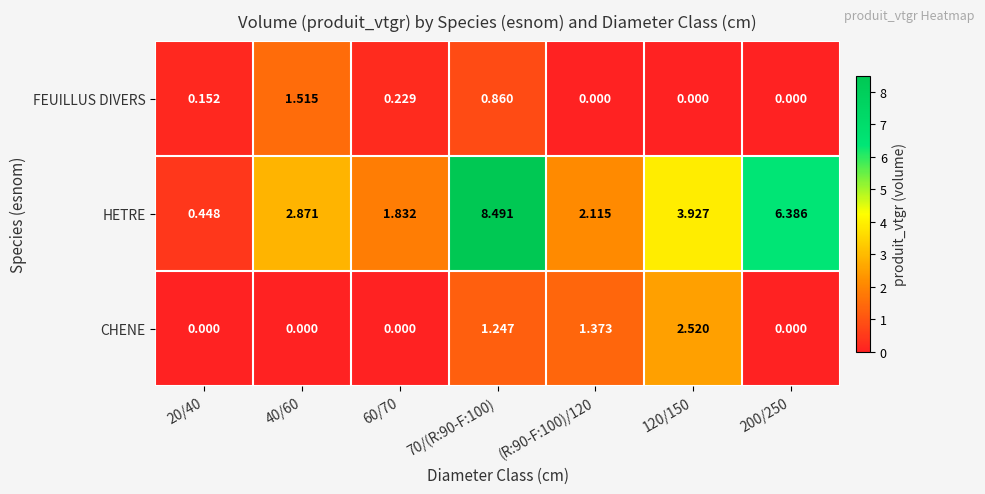

What is the total value across all series at 40/60?

4.4